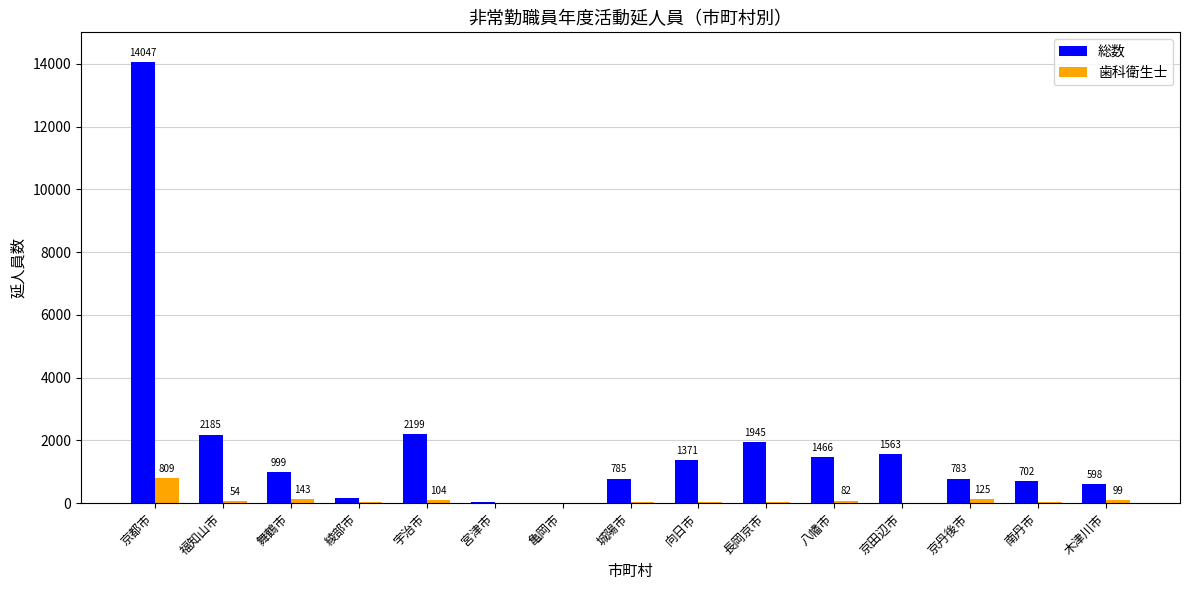

Which series changed the most between 城陽市 and 八幡市?

総数